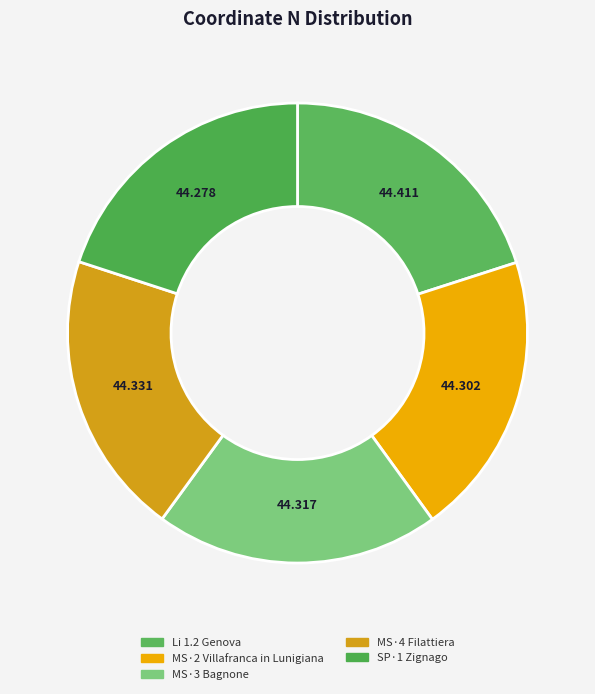

Which has a higher value, Li 1.2 Genova or MS·2 Villafranca in Lunigiana?

Li 1.2 Genova